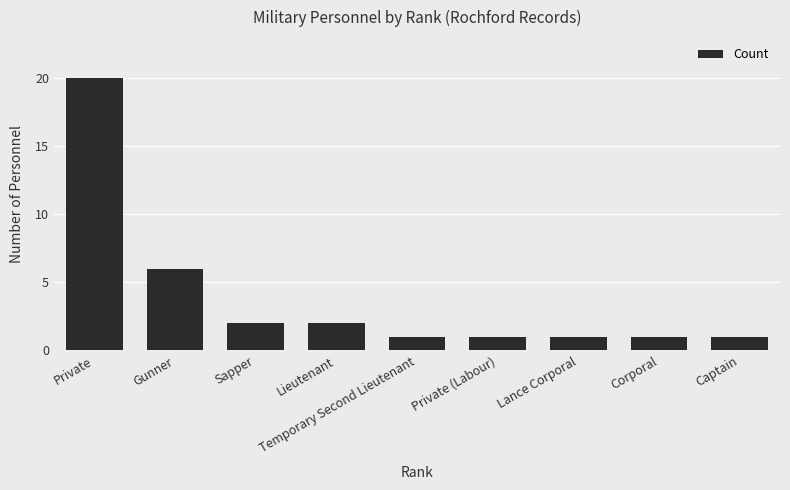

What is the label of the 8th bar from the right?

Gunner